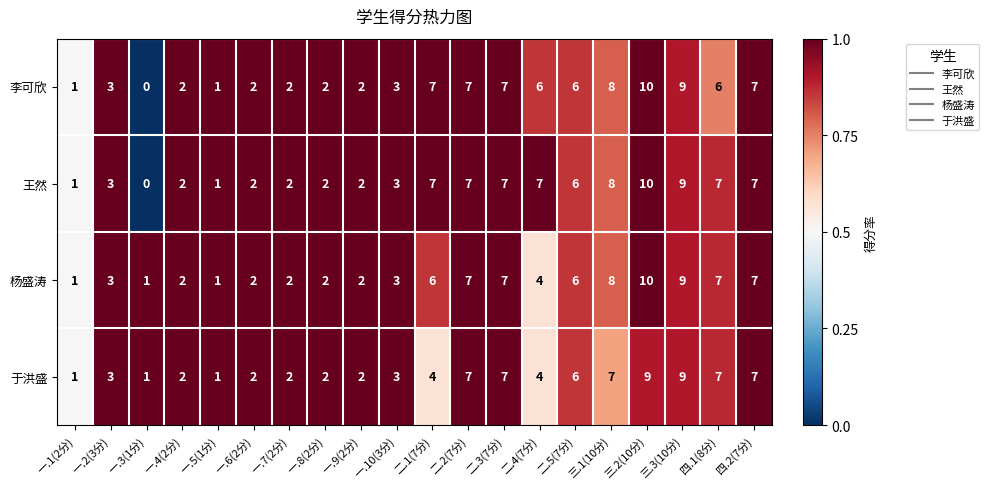

The value of 于洪盛 at 一.7(2分) is 1. True or false?

False